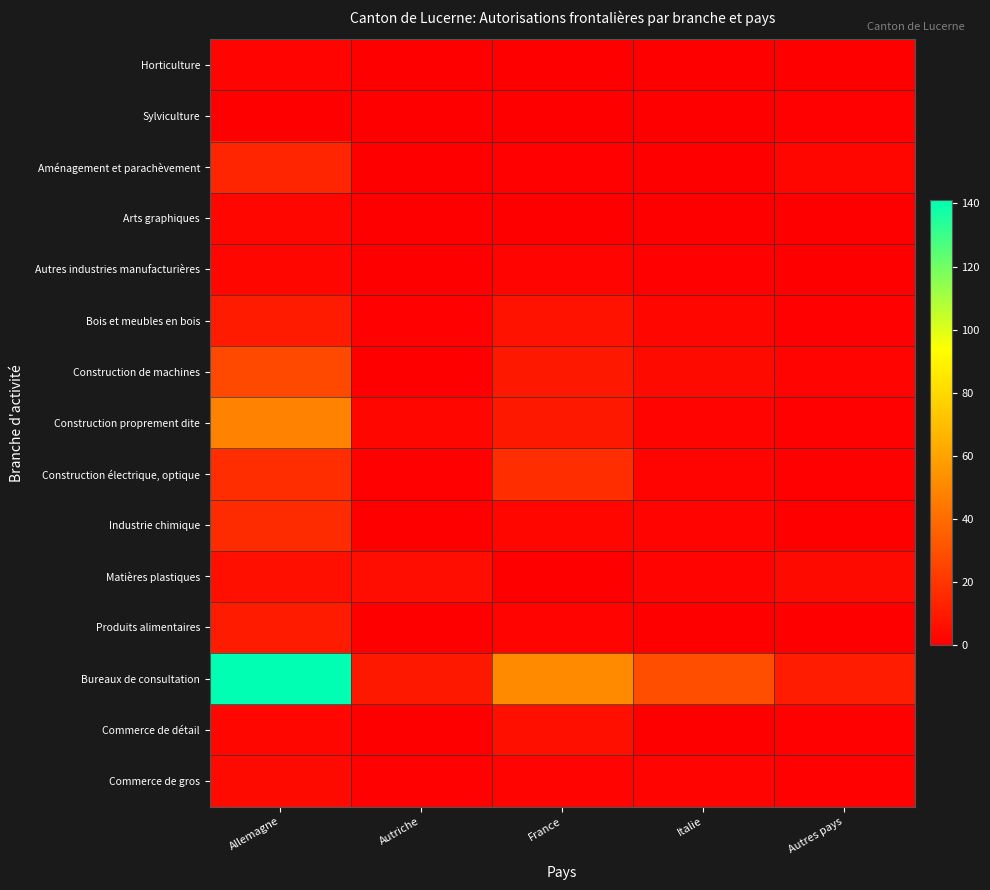

Reading right to left, transcribe all the data shown in this chart.

Horticulture: Autres pays=0	Italie=0	France=0	Autriche=0	Allemagne=2
Sylviculture: Autres pays=1	Italie=0	France=0	Autriche=0	Allemagne=0
Aménagement et parachèvement: Autres pays=3	Italie=0	France=1	Autriche=0	Allemagne=14
Arts graphiques: Autres pays=0	Italie=0	France=0	Autriche=0	Allemagne=3
Autres industries manufacturières: Autres pays=0	Italie=1	France=2	Autriche=0	Allemagne=3
Bois et meubles en bois: Autres pays=1	Italie=3	France=7	Autriche=1	Allemagne=10
Construction de machines: Autres pays=2	Italie=4	France=9	Autriche=0	Allemagne=27
Construction proprement dite: Autres pays=1	Italie=2	France=9	Autriche=3	Allemagne=48
Construction électrique, optique: Autres pays=1	Italie=2	France=17	Autriche=1	Allemagne=17
Industrie chimique: Autres pays=0	Italie=2	France=3	Autriche=0	Allemagne=16
Matières plastiques: Autres pays=4	Italie=2	France=0	Autriche=5	Allemagne=6
Produits alimentaires: Autres pays=0	Italie=0	France=2	Autriche=0	Allemagne=10
Bureaux de consultation: Autres pays=11	Italie=29	France=51	Autriche=9	Allemagne=141
Commerce de détail: Autres pays=1	Italie=0	France=6	Autriche=0	Allemagne=3
Commerce de gros: Autres pays=1	Italie=2	France=2	Autriche=1	Allemagne=4